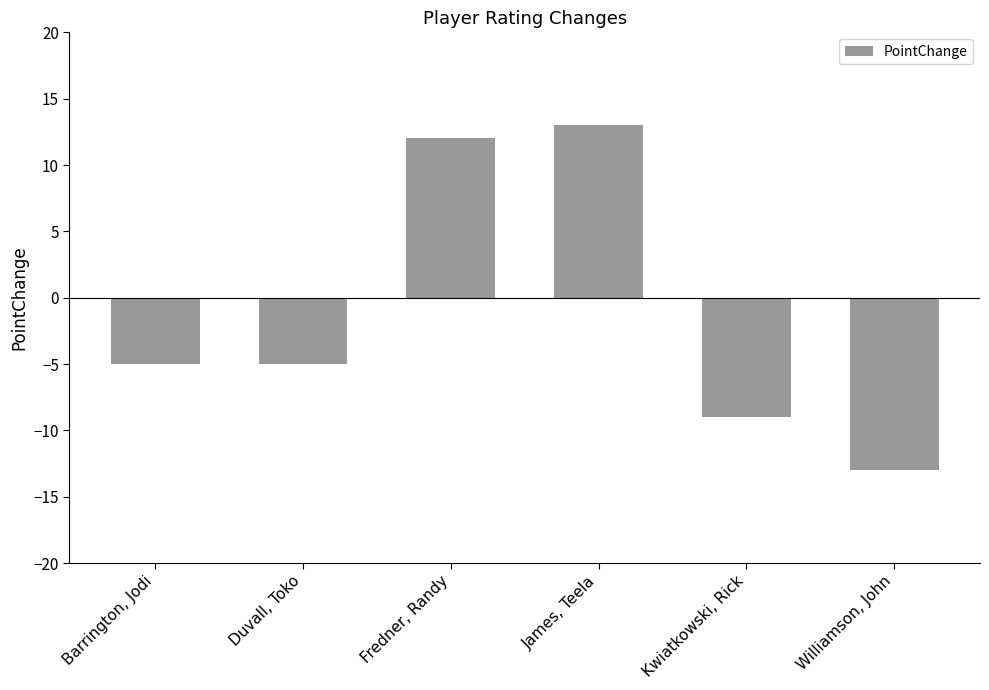

What is the maximum value shown in the chart?

13